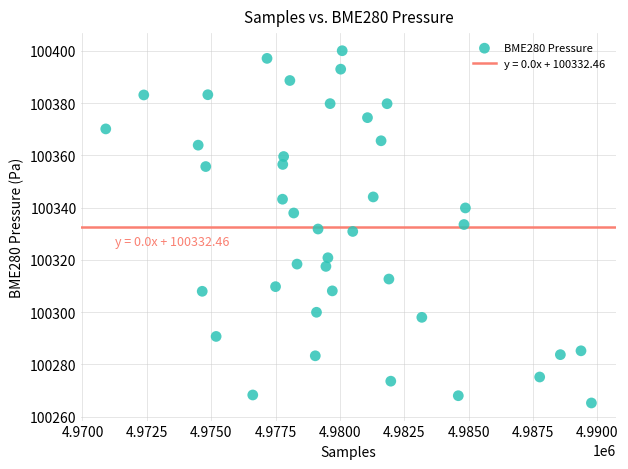

What is the range of X values (max minus min)?

18861.0